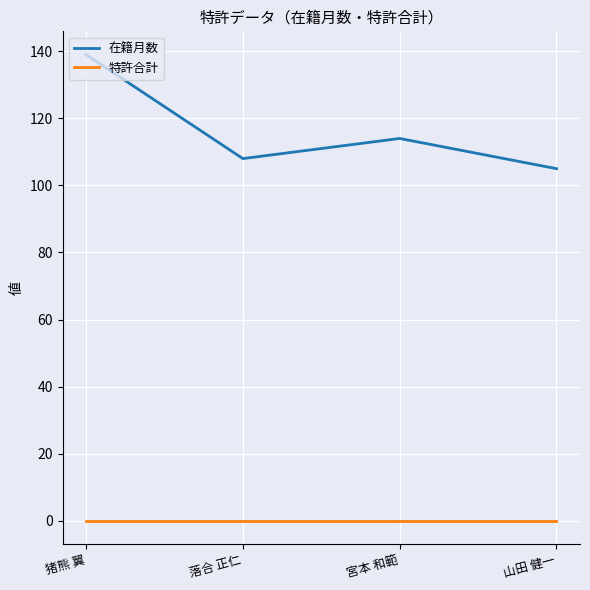

What are all the series names shown in the legend?

在籍月数, 特許合計